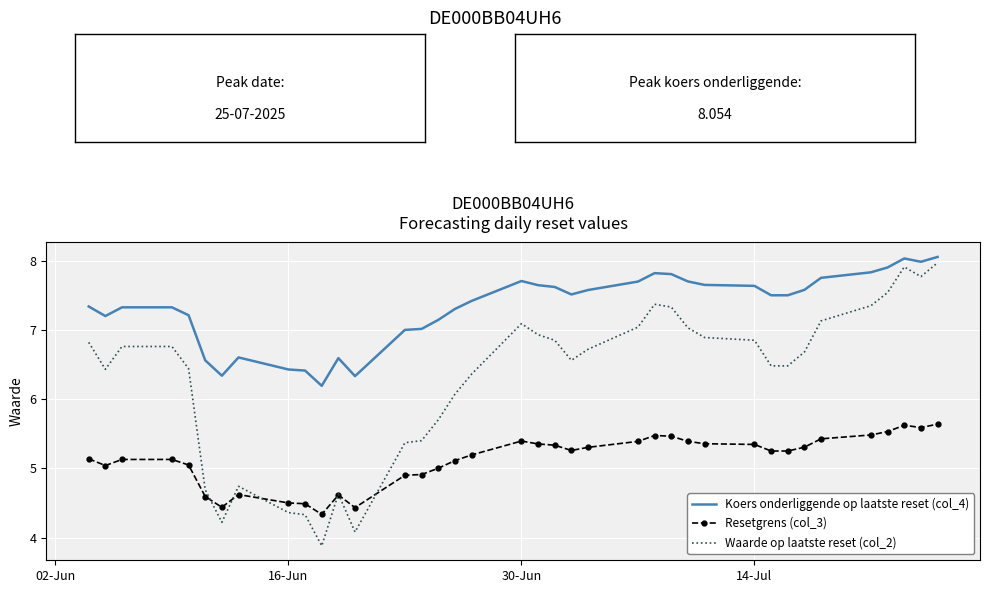

Which series has the largest range (max minus min)?

Waarde op laatste reset (col_2)